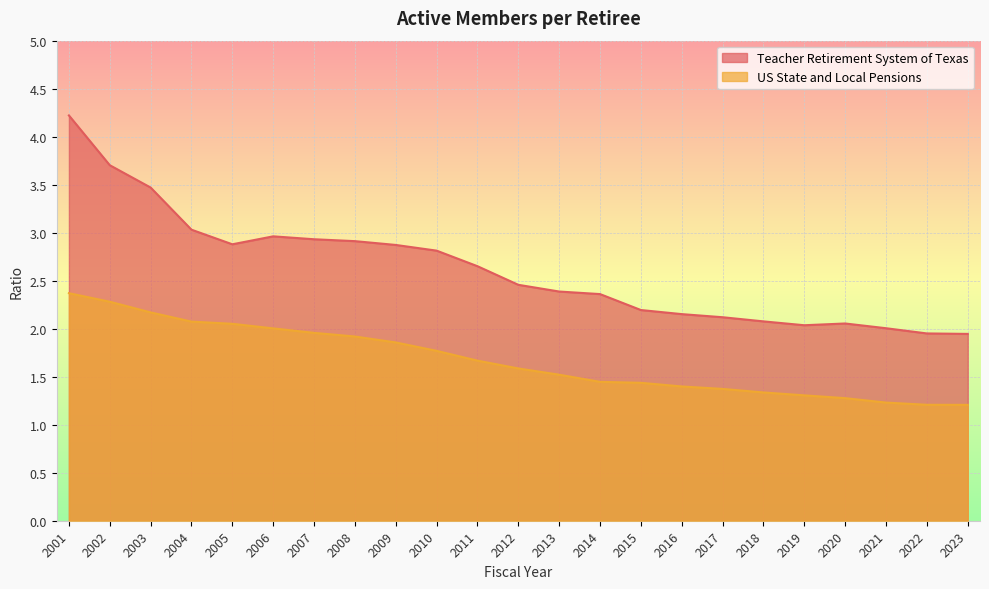

What is the value of the Teacher Retirement System of Texas point at the 17th from the left?

2.1